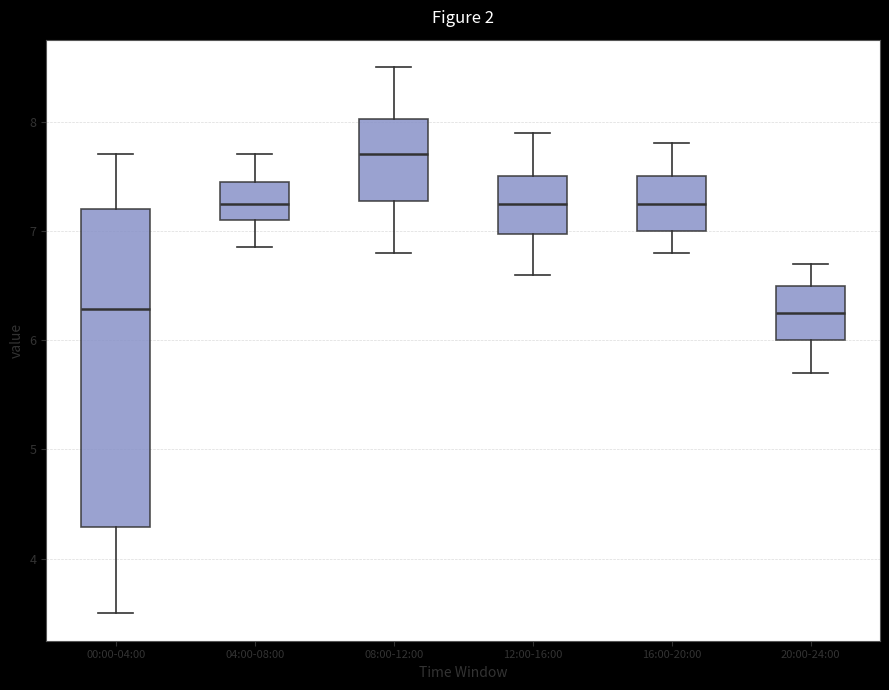

Comparing the boxes themselves (not the whiskers), which one is the tallest?

00:00-04:00